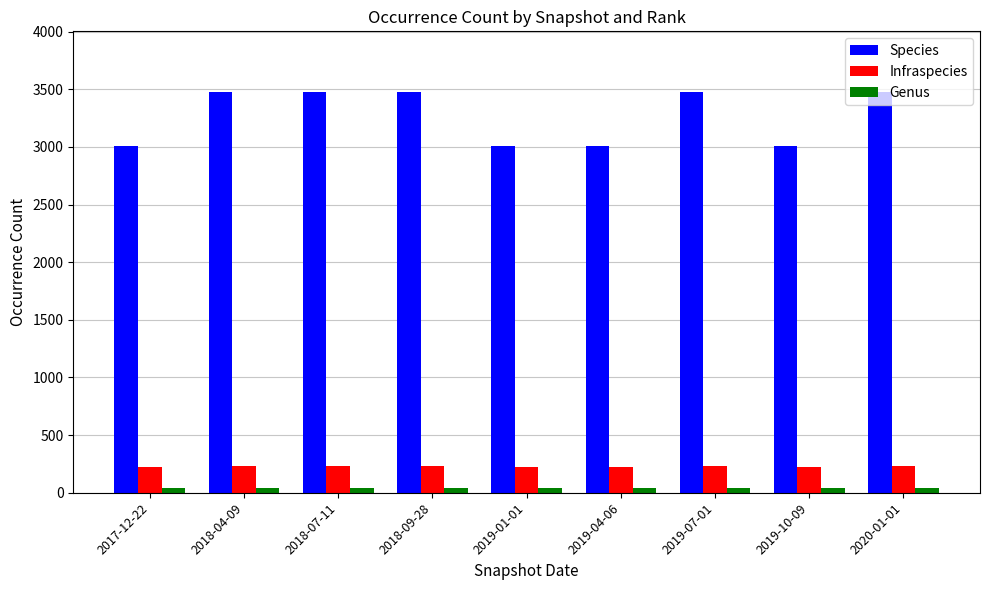

What is the average value of the Infraspecies series?

228